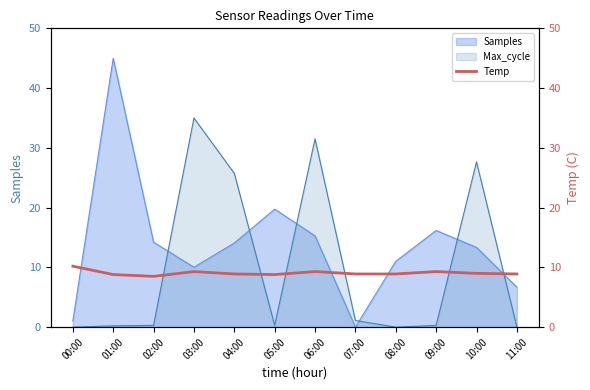

True or false: the data shows 8.8 at 05:00.

True